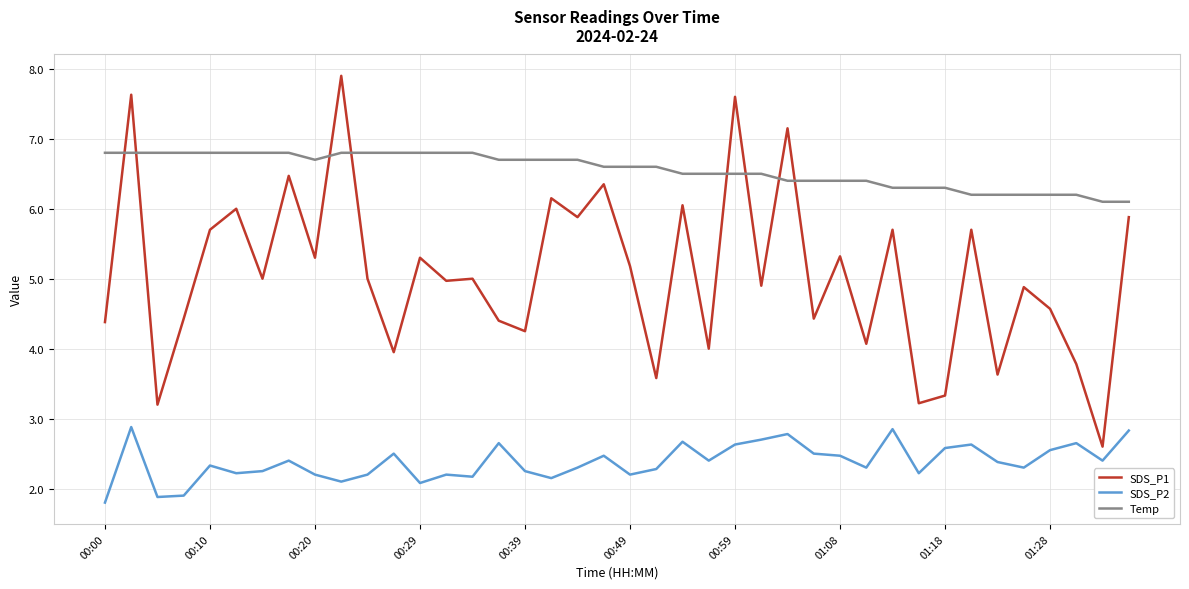

What is the lowest value of the Temp series?

6.1